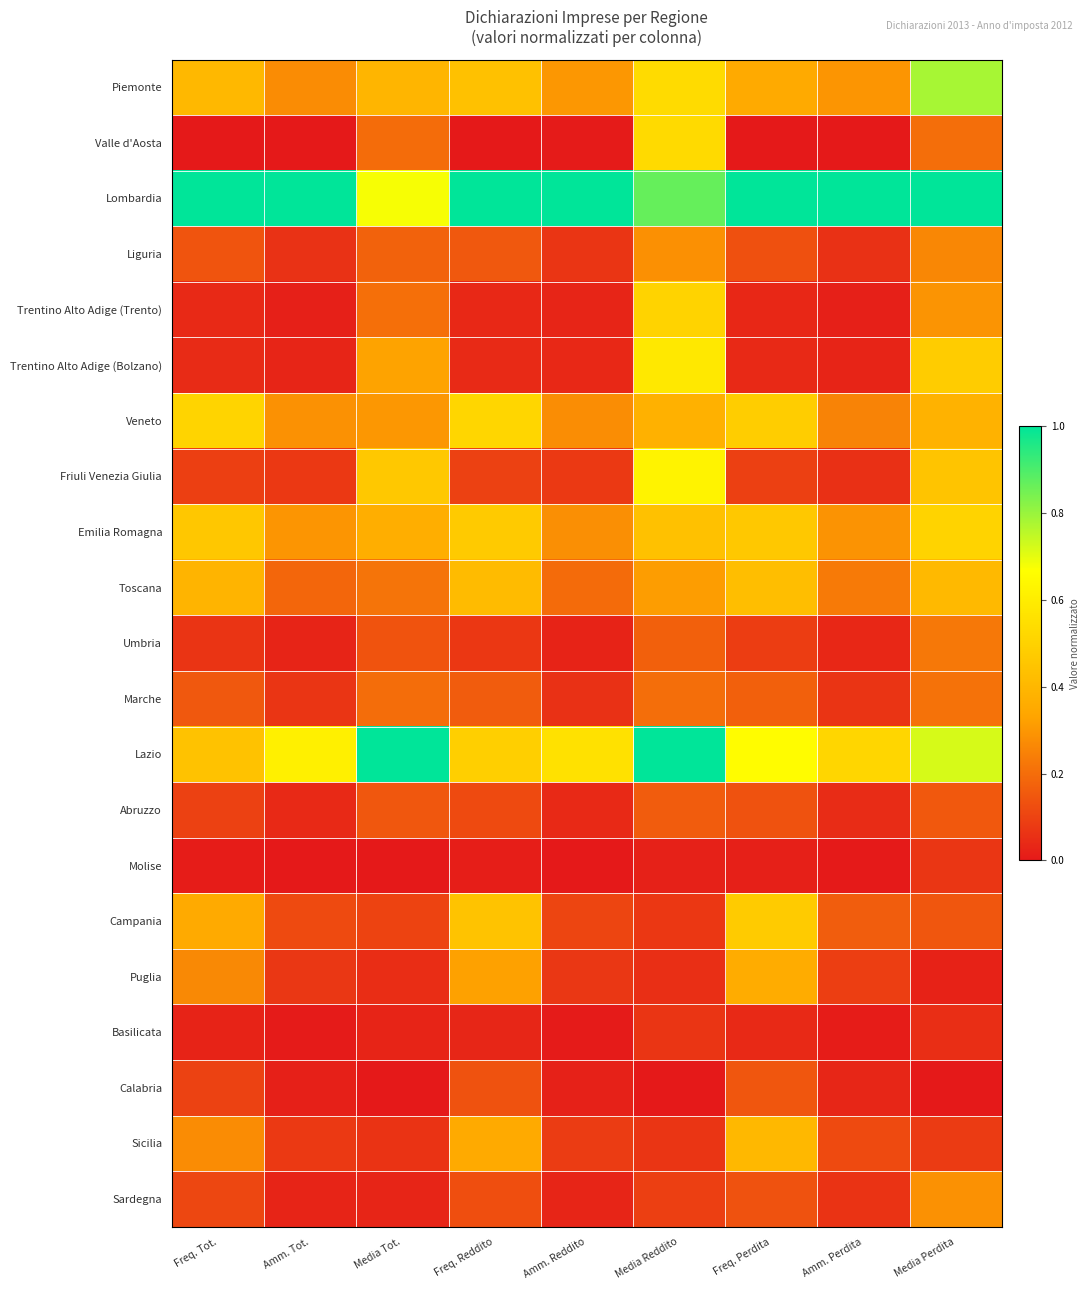

Reading left to right, list all the values displayed in this chart.

Piemonte: Freq. Tot.=0.4	Amm. Tot.=0.3	Media Tot.=0.4	Freq. Reddito=0.4	Amm. Reddito=0.3	Media Reddito=0.5	Freq. Perdita=0.4	Amm. Perdita=0.3	Media Perdita=0.8
Valle d'Aosta: Freq. Tot.=0.0	Amm. Tot.=0.0	Media Tot.=0.2	Freq. Reddito=0.0	Amm. Reddito=0.0	Media Reddito=0.5	Freq. Perdita=0.0	Amm. Perdita=0.0	Media Perdita=0.2
Lombardia: Freq. Tot.=1.0	Amm. Tot.=1.0	Media Tot.=0.7	Freq. Reddito=1.0	Amm. Reddito=1.0	Media Reddito=0.9	Freq. Perdita=1.0	Amm. Perdita=1.0	Media Perdita=1.0
Liguria: Freq. Tot.=0.1	Amm. Tot.=0.1	Media Tot.=0.2	Freq. Reddito=0.2	Amm. Reddito=0.1	Media Reddito=0.3	Freq. Perdita=0.1	Amm. Perdita=0.1	Media Perdita=0.3
Trentino Alto Adige (Trento): Freq. Tot.=0.0	Amm. Tot.=0.0	Media Tot.=0.2	Freq. Reddito=0.0	Amm. Reddito=0.0	Media Reddito=0.5	Freq. Perdita=0.0	Amm. Perdita=0.0	Media Perdita=0.3
Trentino Alto Adige (Bolzano): Freq. Tot.=0.0	Amm. Tot.=0.0	Media Tot.=0.3	Freq. Reddito=0.0	Amm. Reddito=0.0	Media Reddito=0.6	Freq. Perdita=0.0	Amm. Perdita=0.0	Media Perdita=0.5
Veneto: Freq. Tot.=0.5	Amm. Tot.=0.3	Media Tot.=0.3	Freq. Reddito=0.5	Amm. Reddito=0.3	Media Reddito=0.4	Freq. Perdita=0.5	Amm. Perdita=0.3	Media Perdita=0.4
Friuli Venezia Giulia: Freq. Tot.=0.1	Amm. Tot.=0.1	Media Tot.=0.5	Freq. Reddito=0.1	Amm. Reddito=0.1	Media Reddito=0.6	Freq. Perdita=0.1	Amm. Perdita=0.1	Media Perdita=0.4
Emilia Romagna: Freq. Tot.=0.5	Amm. Tot.=0.3	Media Tot.=0.4	Freq. Reddito=0.5	Amm. Reddito=0.3	Media Reddito=0.4	Freq. Perdita=0.5	Amm. Perdita=0.3	Media Perdita=0.5
Toscana: Freq. Tot.=0.4	Amm. Tot.=0.2	Media Tot.=0.2	Freq. Reddito=0.4	Amm. Reddito=0.2	Media Reddito=0.3	Freq. Perdita=0.4	Amm. Perdita=0.2	Media Perdita=0.4
Umbria: Freq. Tot.=0.1	Amm. Tot.=0.0	Media Tot.=0.1	Freq. Reddito=0.1	Amm. Reddito=0.0	Media Reddito=0.2	Freq. Perdita=0.1	Amm. Perdita=0.0	Media Perdita=0.2
Marche: Freq. Tot.=0.1	Amm. Tot.=0.1	Media Tot.=0.2	Freq. Reddito=0.2	Amm. Reddito=0.1	Media Reddito=0.2	Freq. Perdita=0.2	Amm. Perdita=0.1	Media Perdita=0.2
Lazio: Freq. Tot.=0.4	Amm. Tot.=0.6	Media Tot.=1.0	Freq. Reddito=0.5	Amm. Reddito=0.6	Media Reddito=1.0	Freq. Perdita=0.7	Amm. Perdita=0.5	Media Perdita=0.7
Abruzzo: Freq. Tot.=0.1	Amm. Tot.=0.0	Media Tot.=0.1	Freq. Reddito=0.1	Amm. Reddito=0.0	Media Reddito=0.2	Freq. Perdita=0.1	Amm. Perdita=0.0	Media Perdita=0.2
Molise: Freq. Tot.=0.0	Amm. Tot.=0.0	Media Tot.=0.0	Freq. Reddito=0.0	Amm. Reddito=0.0	Media Reddito=0.0	Freq. Perdita=0.0	Amm. Perdita=0.0	Media Perdita=0.1
Campania: Freq. Tot.=0.4	Amm. Tot.=0.1	Media Tot.=0.1	Freq. Reddito=0.4	Amm. Reddito=0.1	Media Reddito=0.1	Freq. Perdita=0.5	Amm. Perdita=0.2	Media Perdita=0.1
Puglia: Freq. Tot.=0.3	Amm. Tot.=0.1	Media Tot.=0.0	Freq. Reddito=0.3	Amm. Reddito=0.1	Media Reddito=0.1	Freq. Perdita=0.4	Amm. Perdita=0.1	Media Perdita=0.0
Basilicata: Freq. Tot.=0.0	Amm. Tot.=0.0	Media Tot.=0.0	Freq. Reddito=0.0	Amm. Reddito=0.0	Media Reddito=0.1	Freq. Perdita=0.0	Amm. Perdita=0.0	Media Perdita=0.1
Calabria: Freq. Tot.=0.1	Amm. Tot.=0.0	Media Tot.=0.0	Freq. Reddito=0.1	Amm. Reddito=0.0	Media Reddito=0.0	Freq. Perdita=0.1	Amm. Perdita=0.0	Media Perdita=0.0
Sicilia: Freq. Tot.=0.3	Amm. Tot.=0.1	Media Tot.=0.1	Freq. Reddito=0.4	Amm. Reddito=0.1	Media Reddito=0.1	Freq. Perdita=0.4	Amm. Perdita=0.1	Media Perdita=0.1
Sardegna: Freq. Tot.=0.1	Amm. Tot.=0.0	Media Tot.=0.0	Freq. Reddito=0.1	Amm. Reddito=0.0	Media Reddito=0.1	Freq. Perdita=0.1	Amm. Perdita=0.1	Media Perdita=0.3